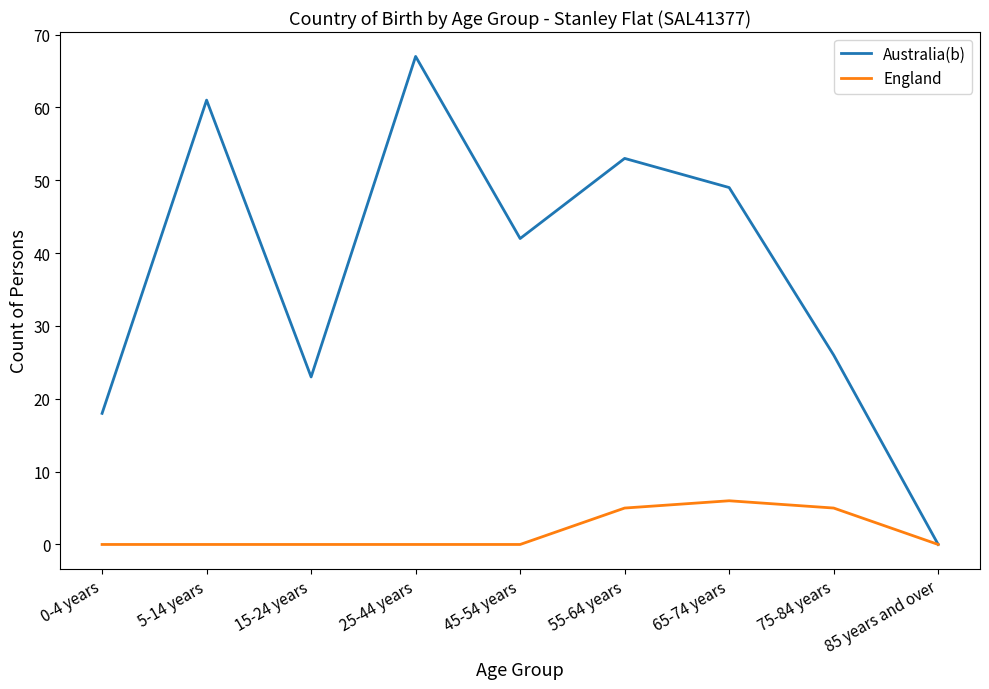

What position from the right is 15-24 years?

7